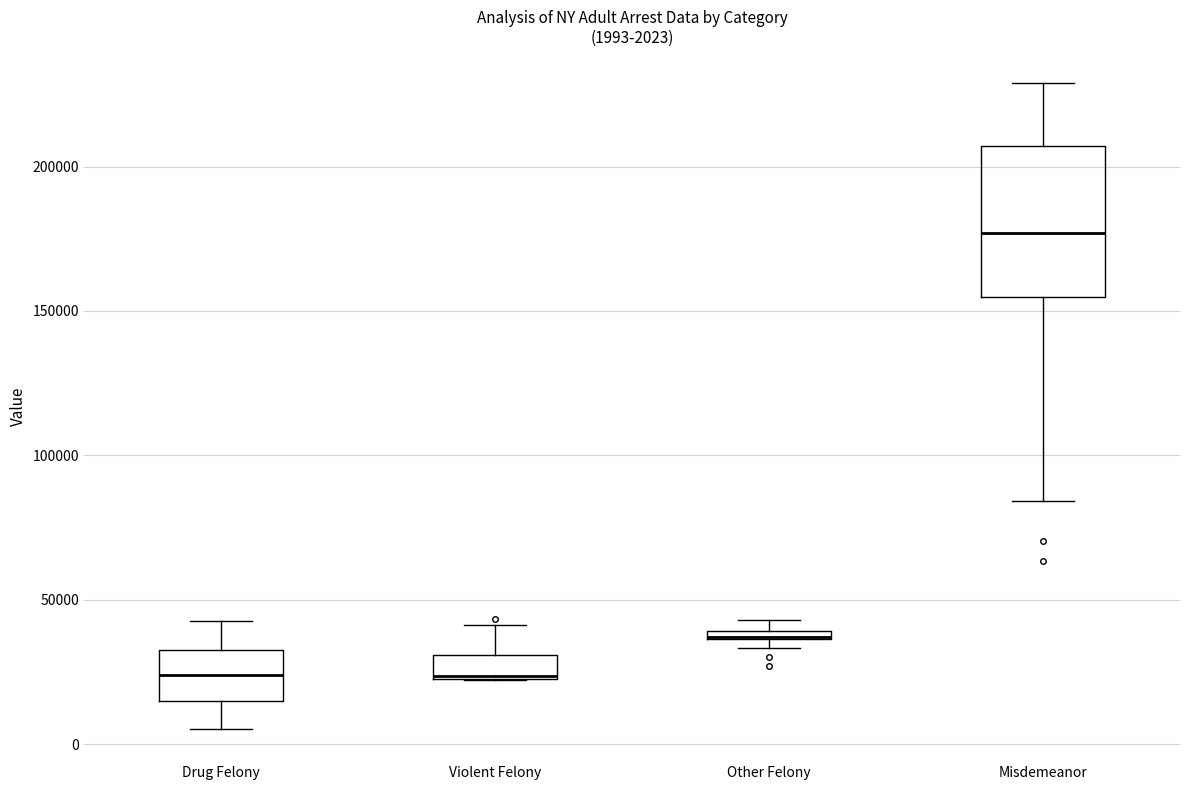

Which box is the tallest, from its lower edge to its upper edge?

Misdemeanor